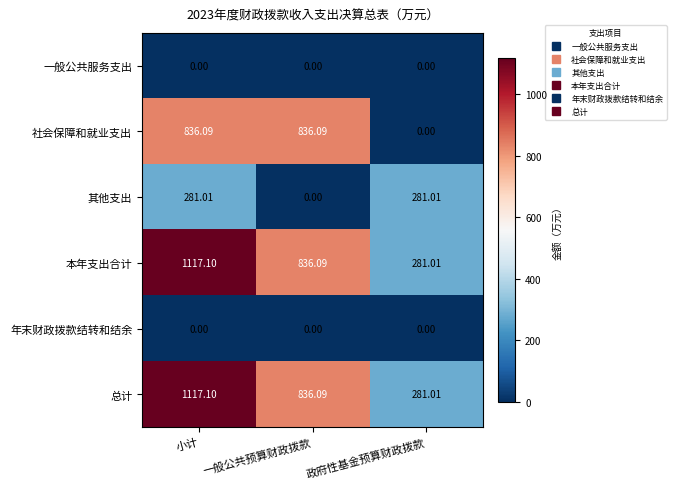

Which label corresponds to the largest value in the chart?

小计